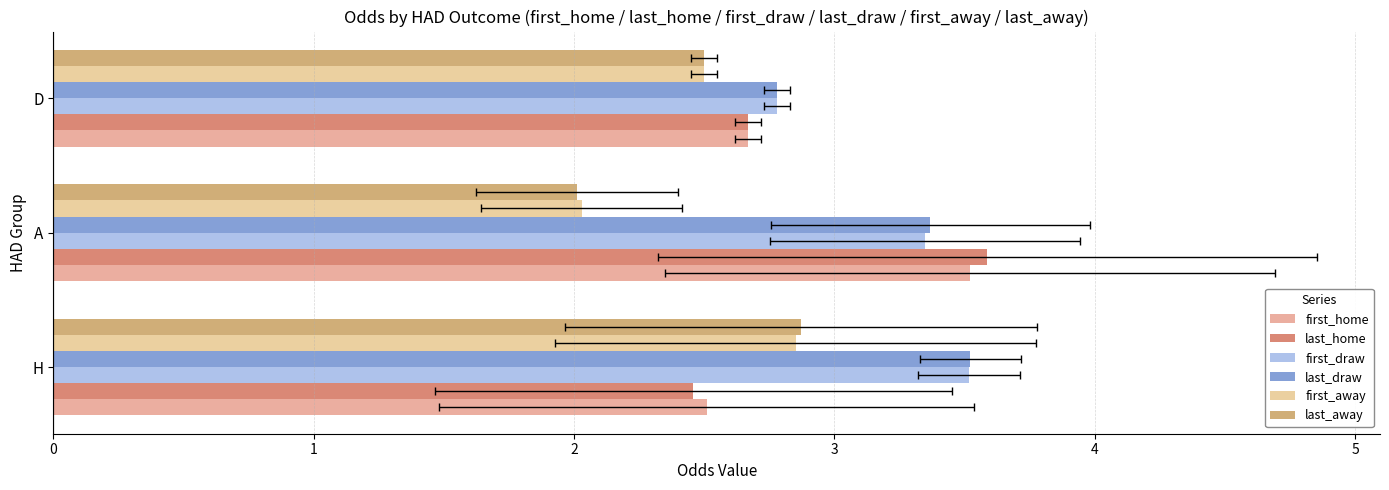

What is the average value of the last_home series?

2.9